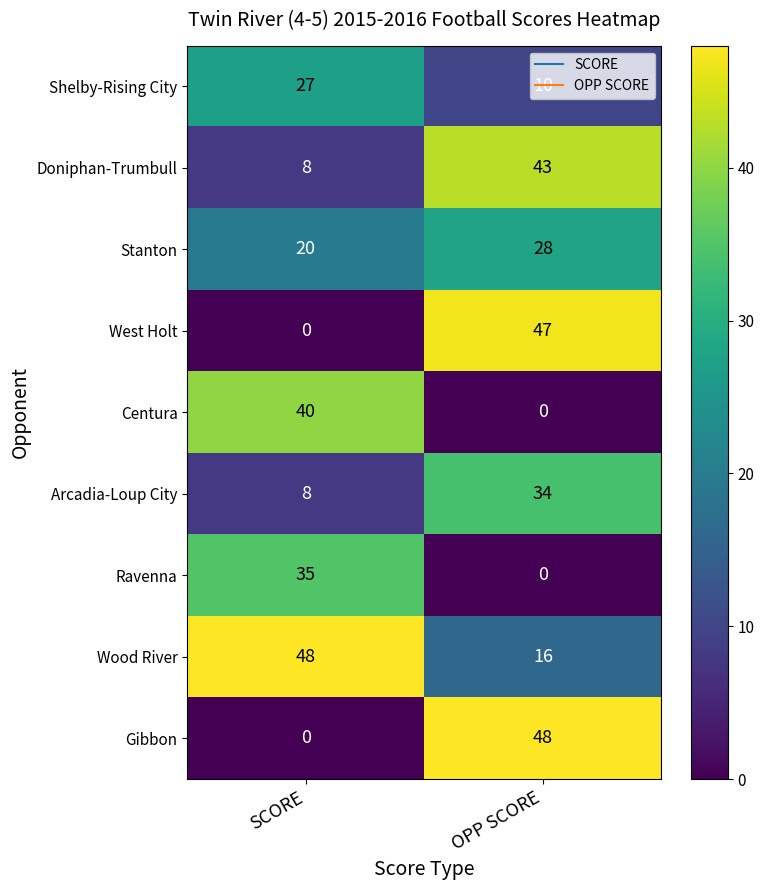

What is the greatest value displayed?

48